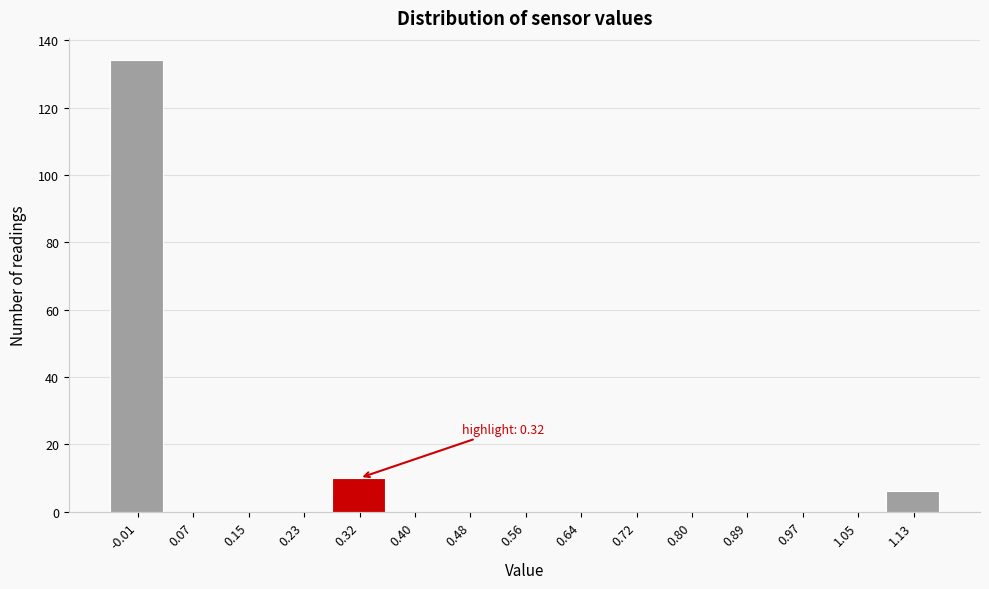

Which range on the x-axis has the tallest bar?

-0.05 to 0.03